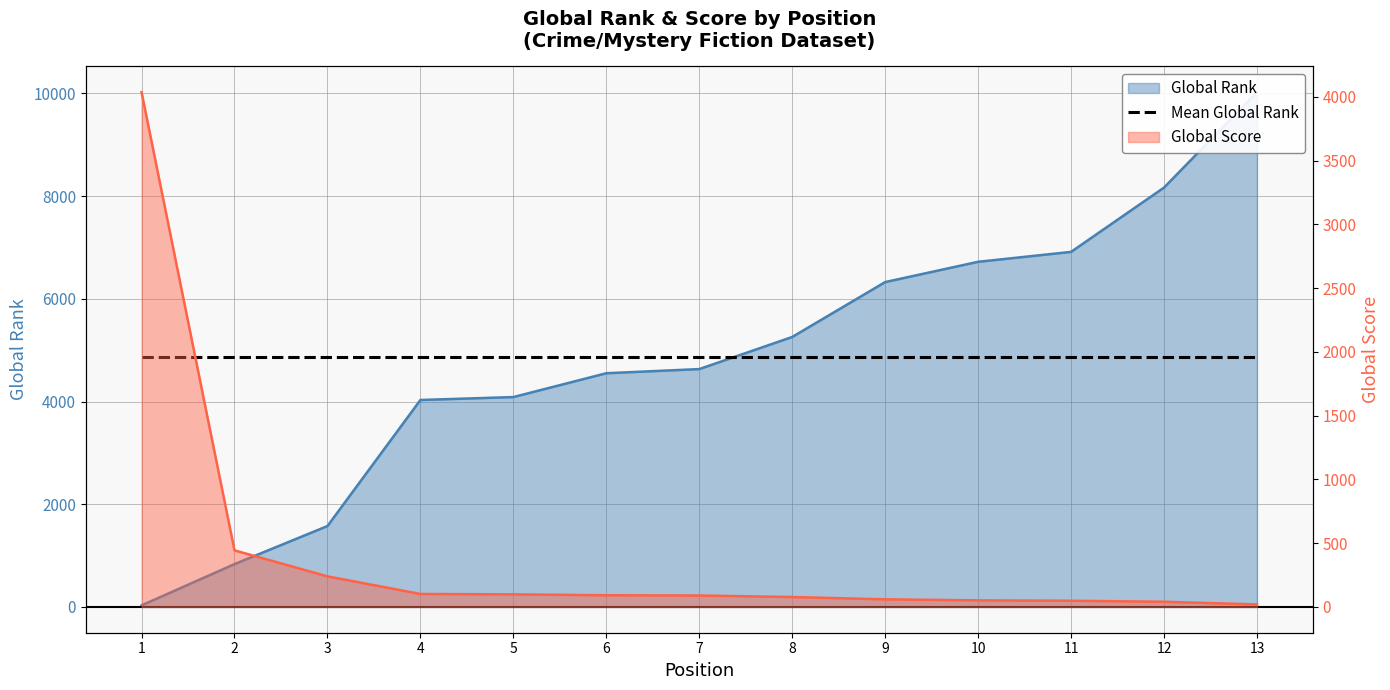

At which label is Global Rank closest to 5028?

8